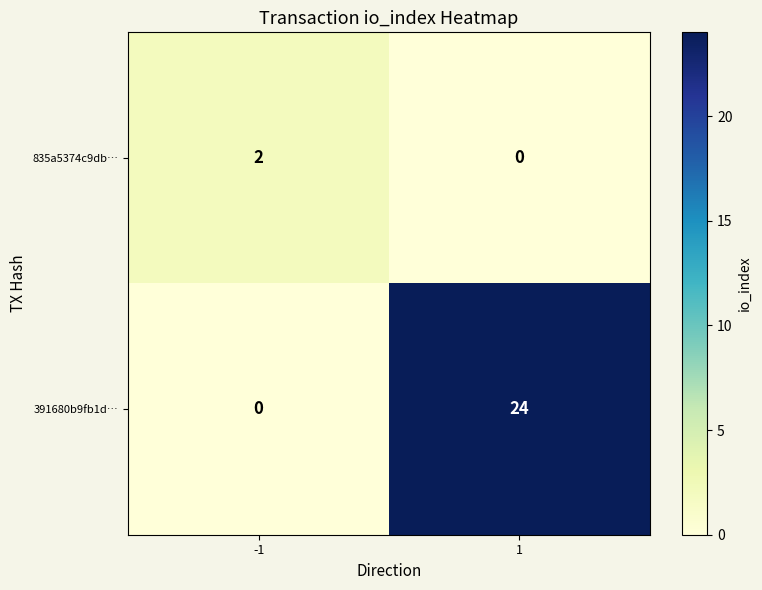

What is the difference between the maximum and minimum values in the 391680b9fb1d… series?

24